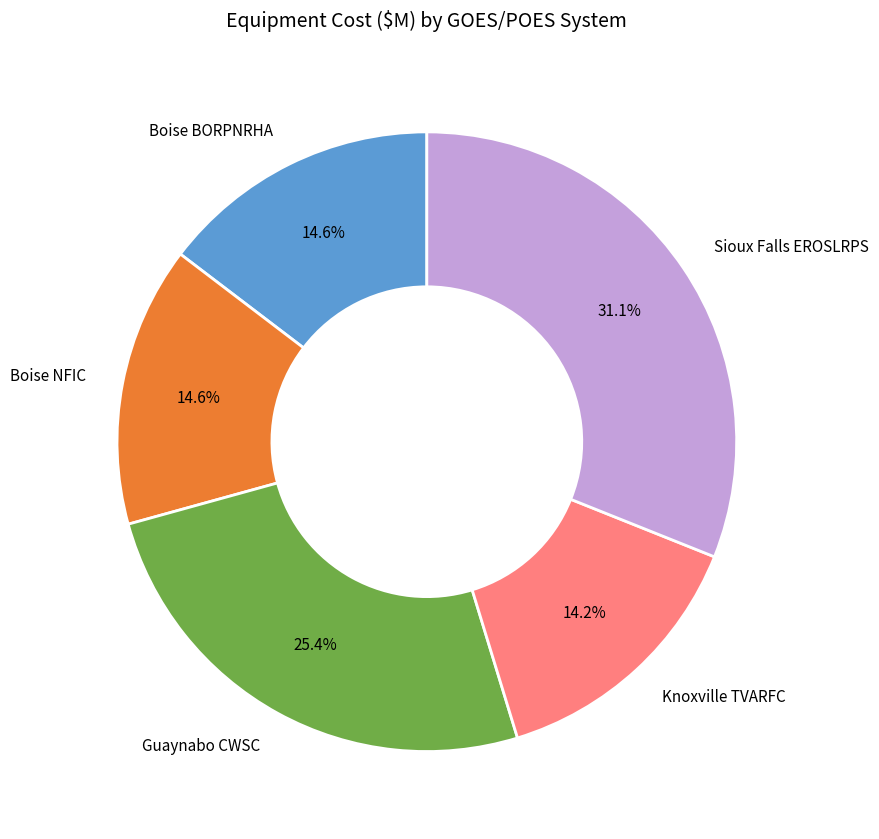

Which slice is the largest?

Sioux Falls EROSLRPS